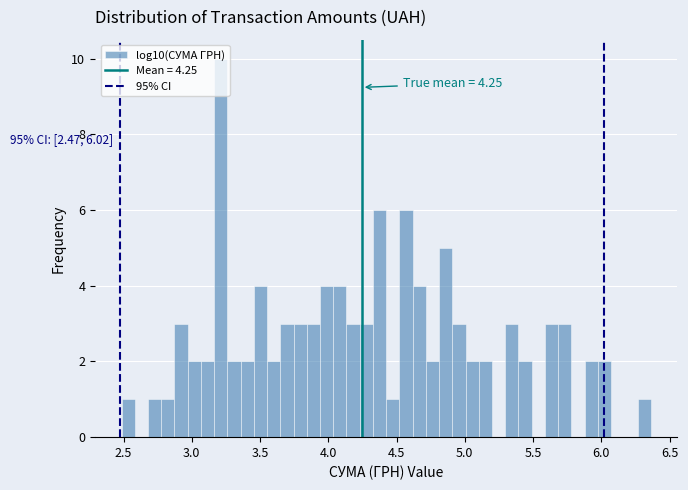

Read against the x-axis, roughly where is the centre of the tallest bar?

3.20